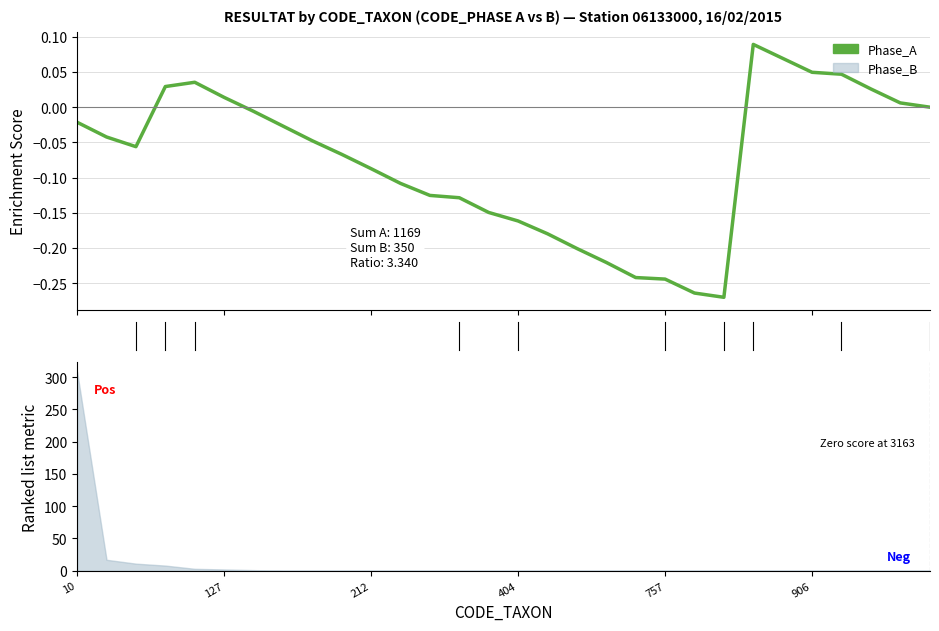

What is the difference between the maximum and second lowest values?

0.4